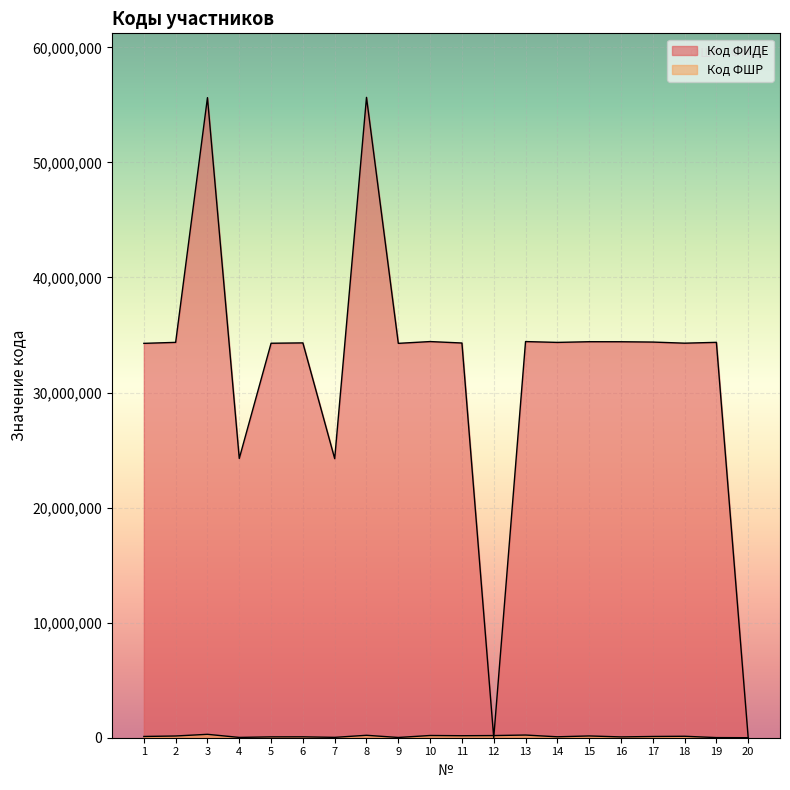

What is the difference between the highest and lowest values at 19?

34351370